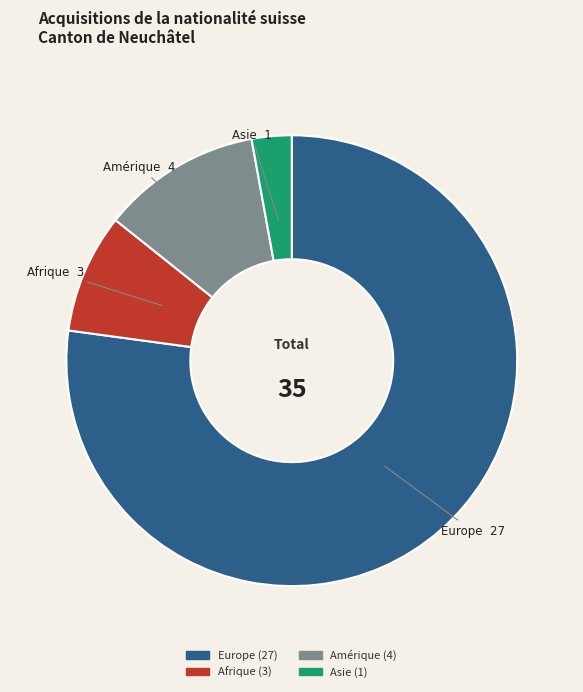

Do Europe and Asie together represent more than half of the pie?

Yes